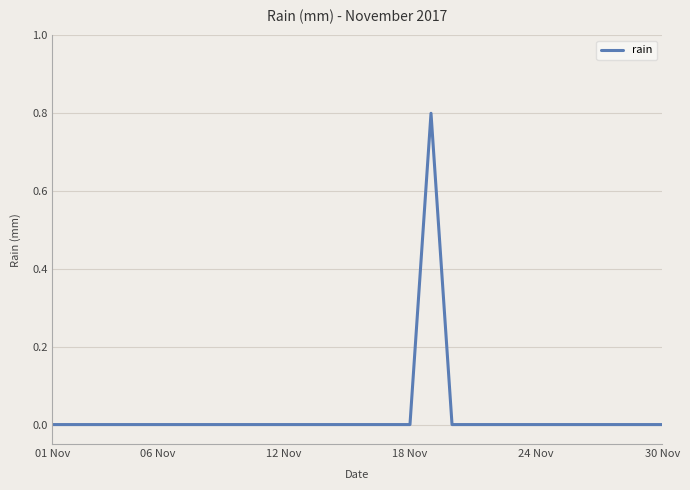

Does the chart display data point markers on the line(s)?

No